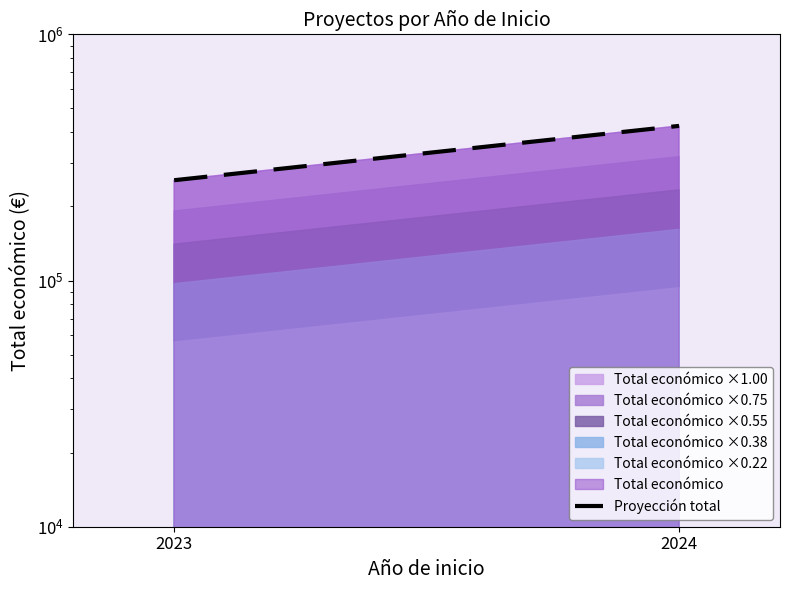

How many lines are shown in the chart?

1